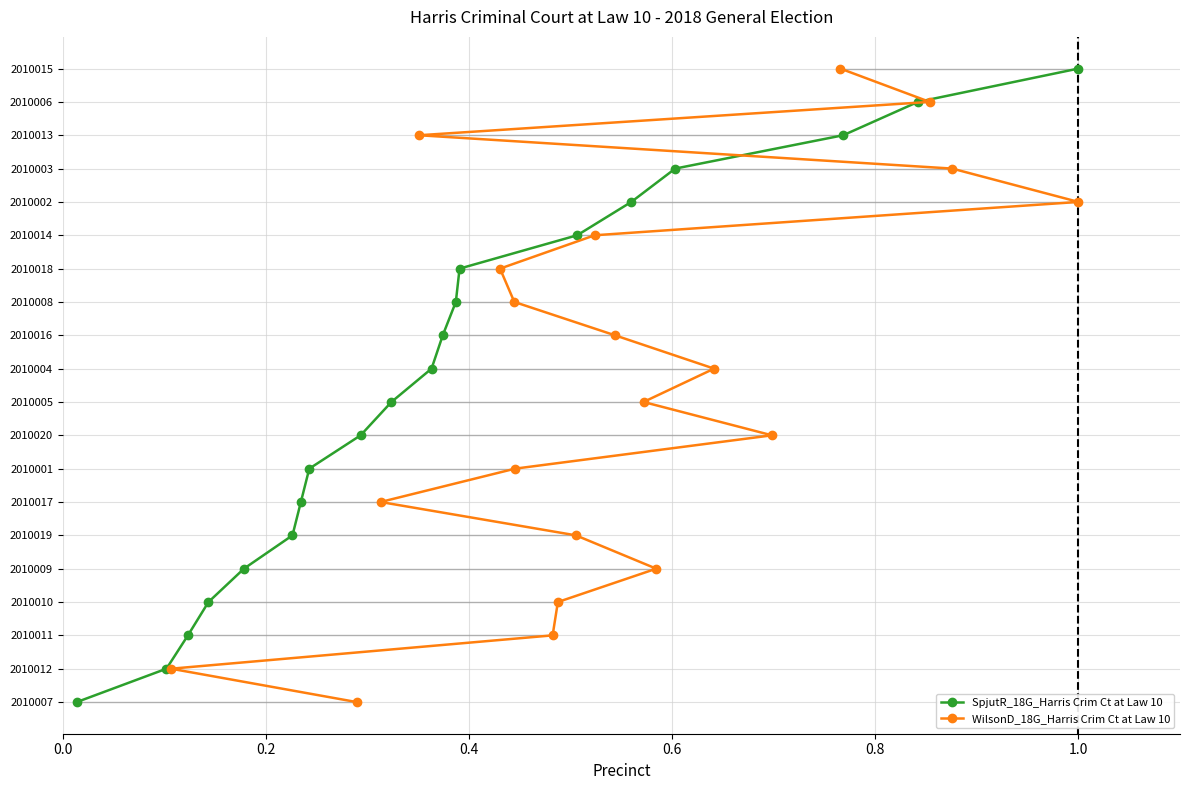

Is this an area chart (filled region under the line)?

No